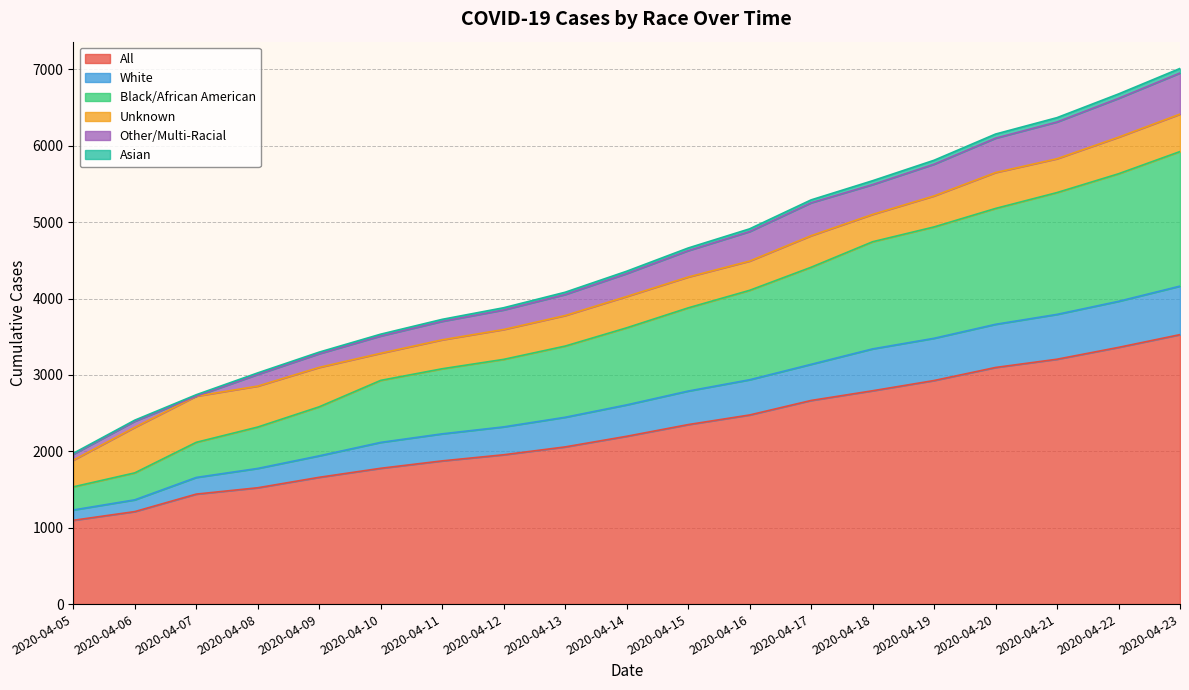

The value of All at 2020-04-18 is 2793. True or false?

True